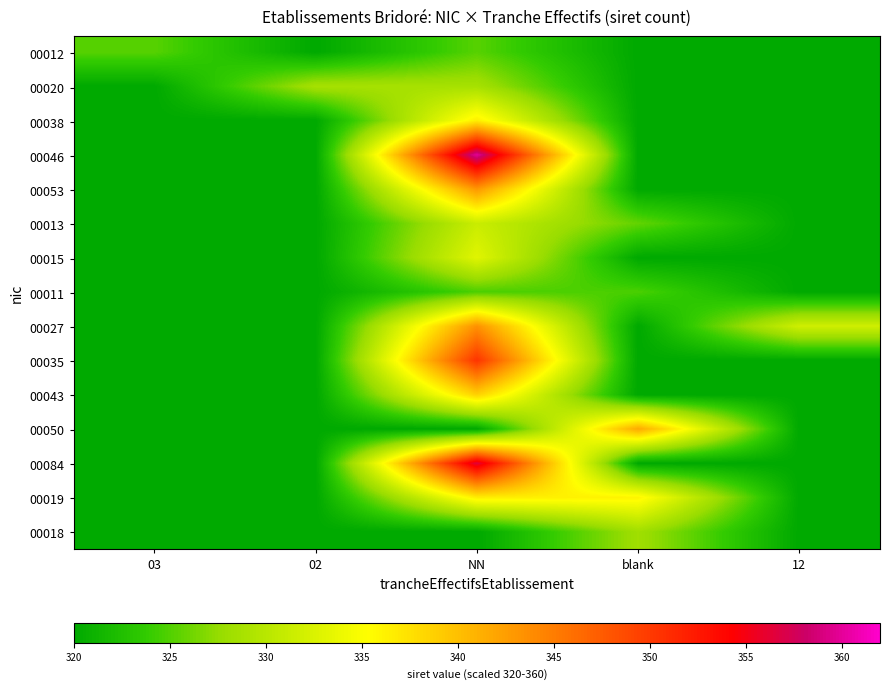

What is the total value across all series at 12?

4811.7